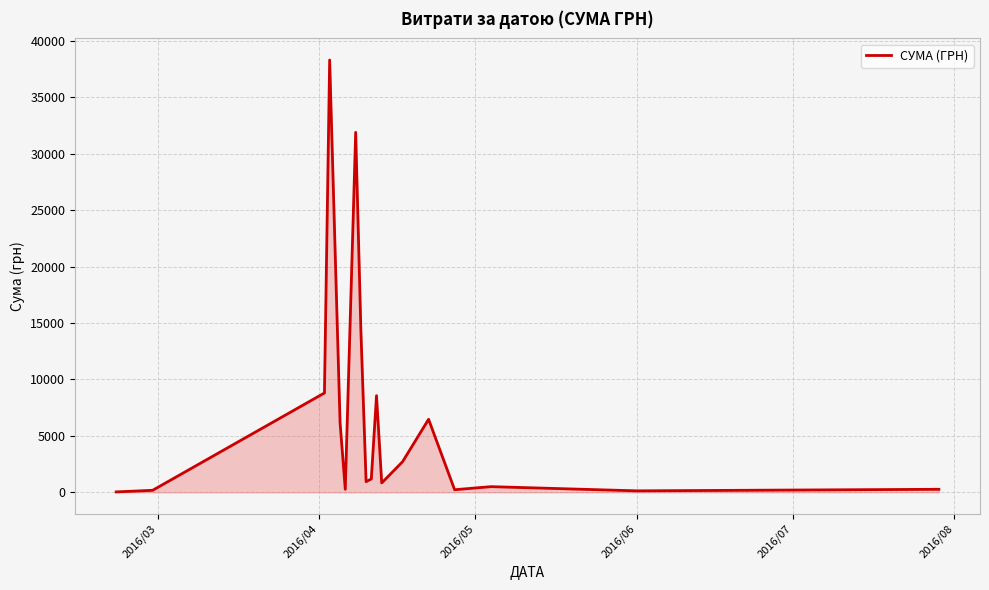

What is the difference between the maximum and minimum values?

38264.5